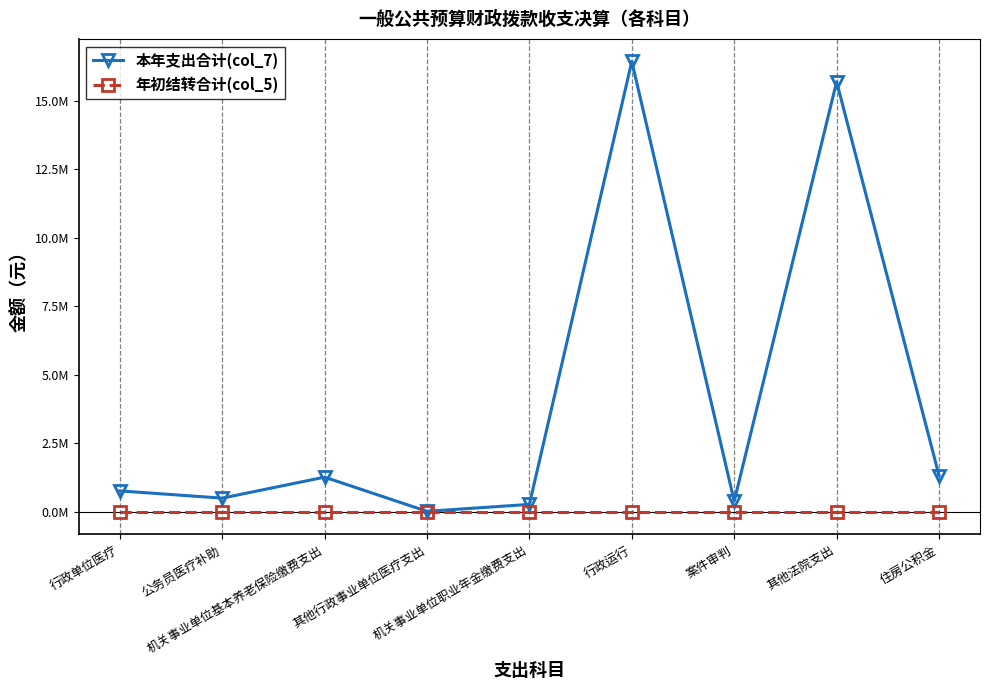

Which category has the highest value in the 本年支出合计(col_7) series?

行政运行